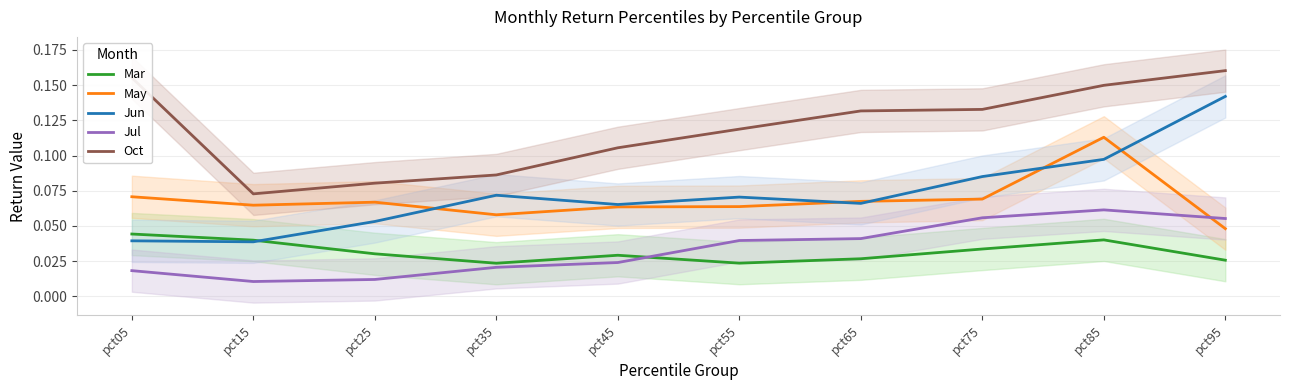

Reading left to right, transcribe all the data shown in this chart.

Mar: 0.0	0.0	0.0	0.0	0.0	0.0	0.0	0.0	0.0	0.0
May: 0.1	0.1	0.1	0.1	0.1	0.1	0.1	0.1	0.1	0.0
Jun: 0.0	0.0	0.1	0.1	0.1	0.1	0.1	0.1	0.1	0.1
Jul: 0.0	0.0	0.0	0.0	0.0	0.0	0.0	0.1	0.1	0.1
Oct: 0.2	0.1	0.1	0.1	0.1	0.1	0.1	0.1	0.1	0.2